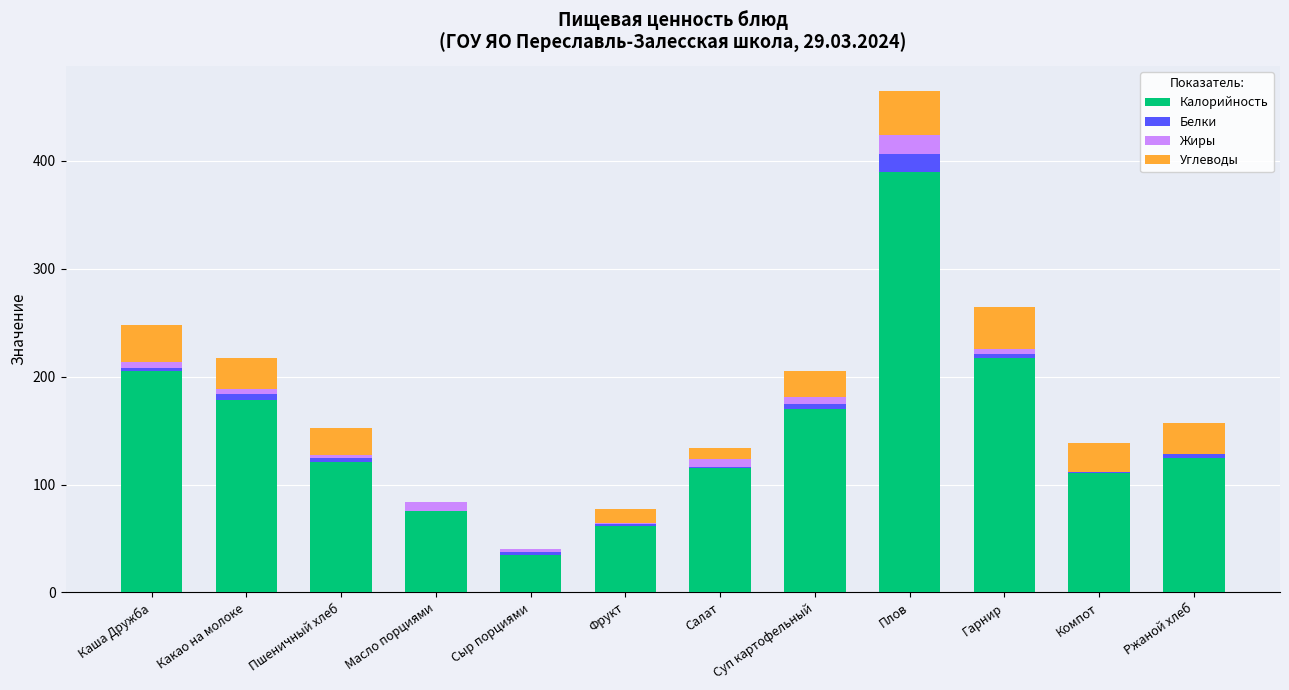

At which category is the sum across all series the highest?

Плов